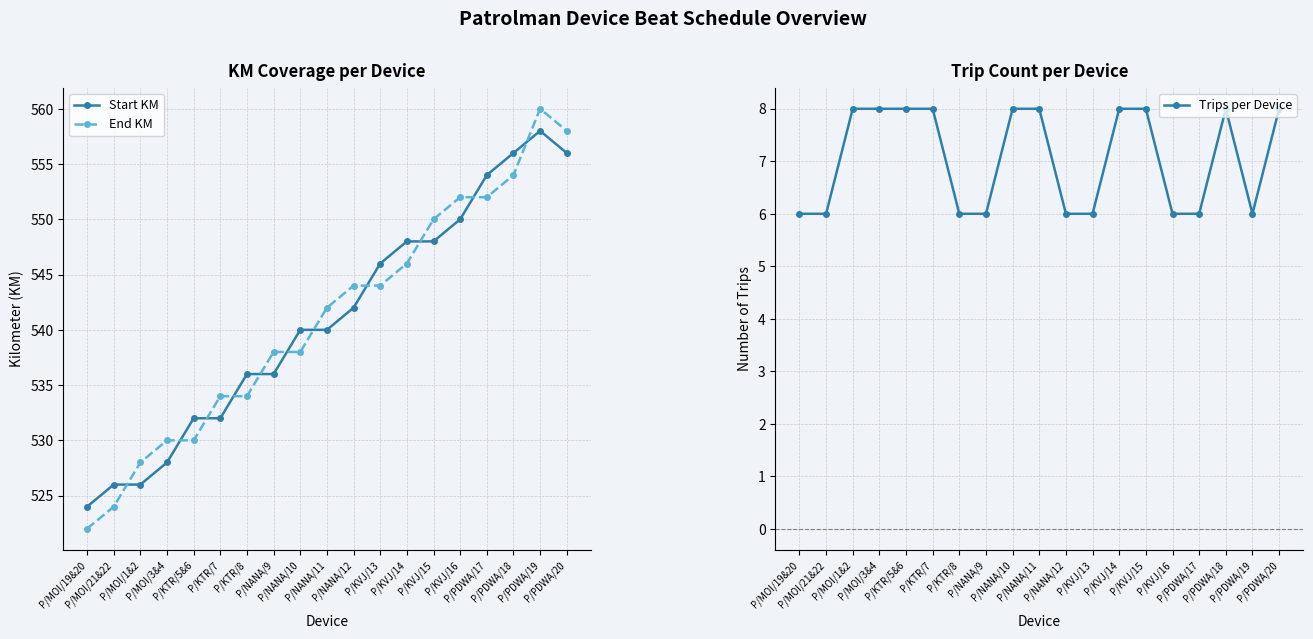

The Trips per Device series shows 6 at P/MOI/21&22. True or false?

True